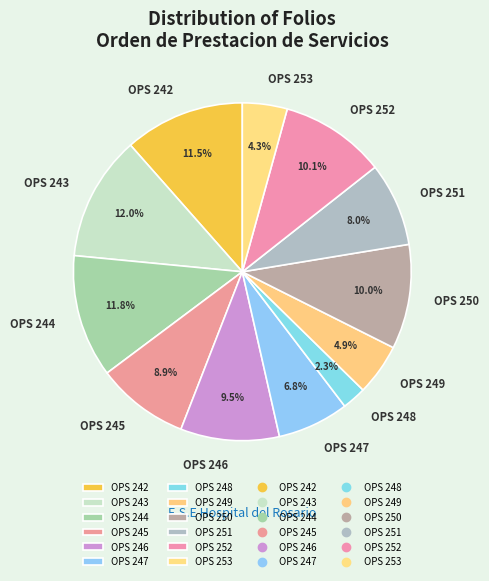

Count the number of slices in the pie.

12